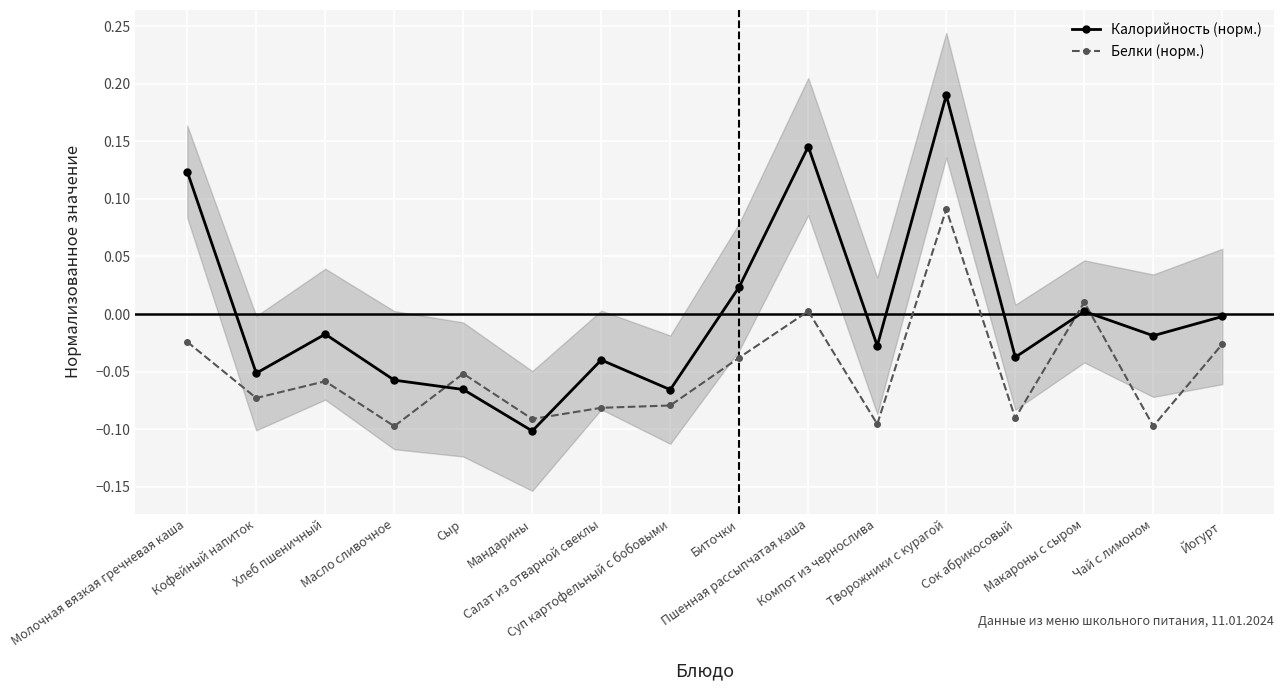

At which category does Калорийность (норм.) reach its first local valley?

Кофейный напиток